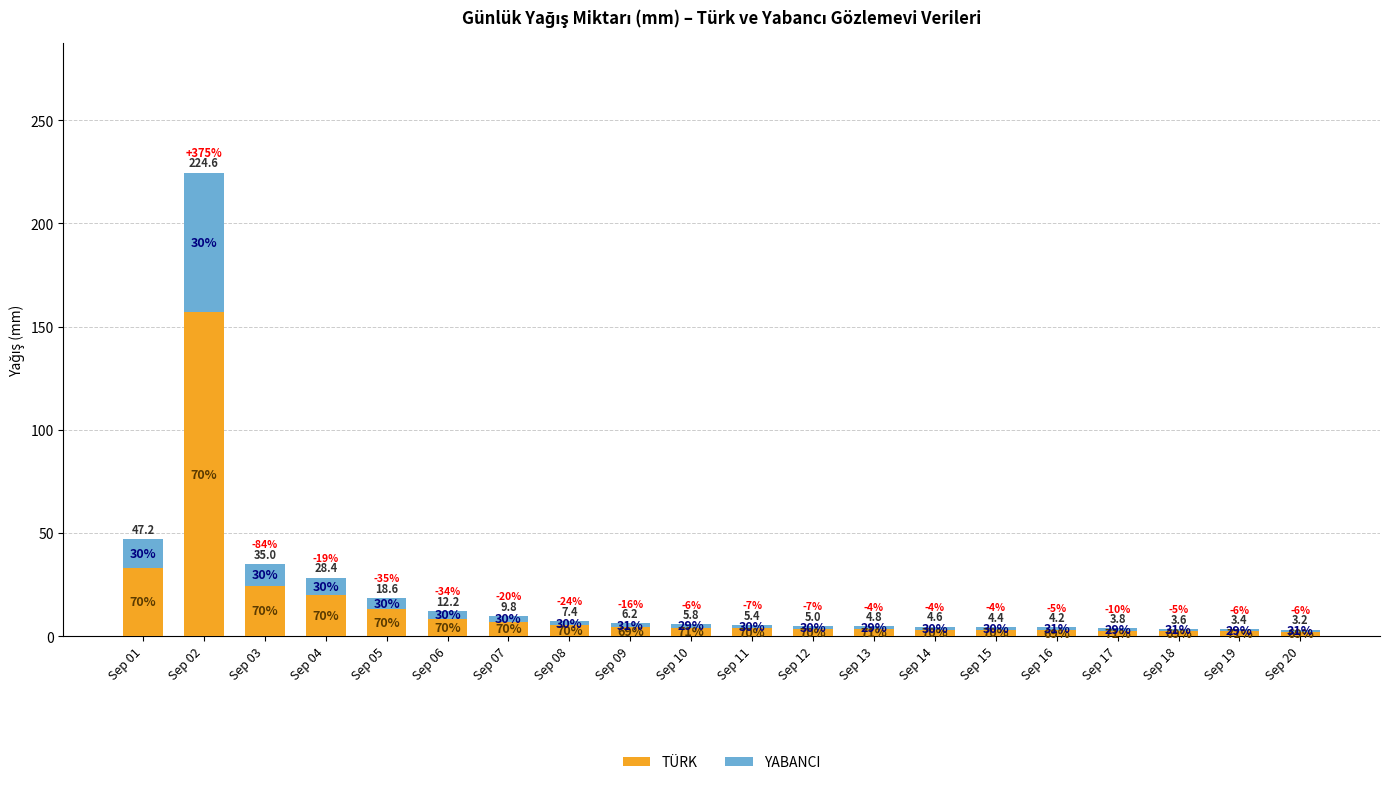

What are all the series names shown in the legend?

TÜRK, YABANCI